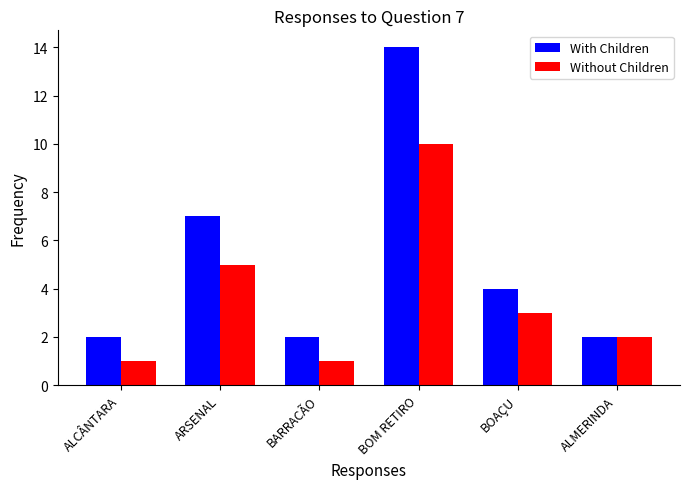

Rank the series at ALCÂNTARA from lowest to highest value.

Without Children, With Children